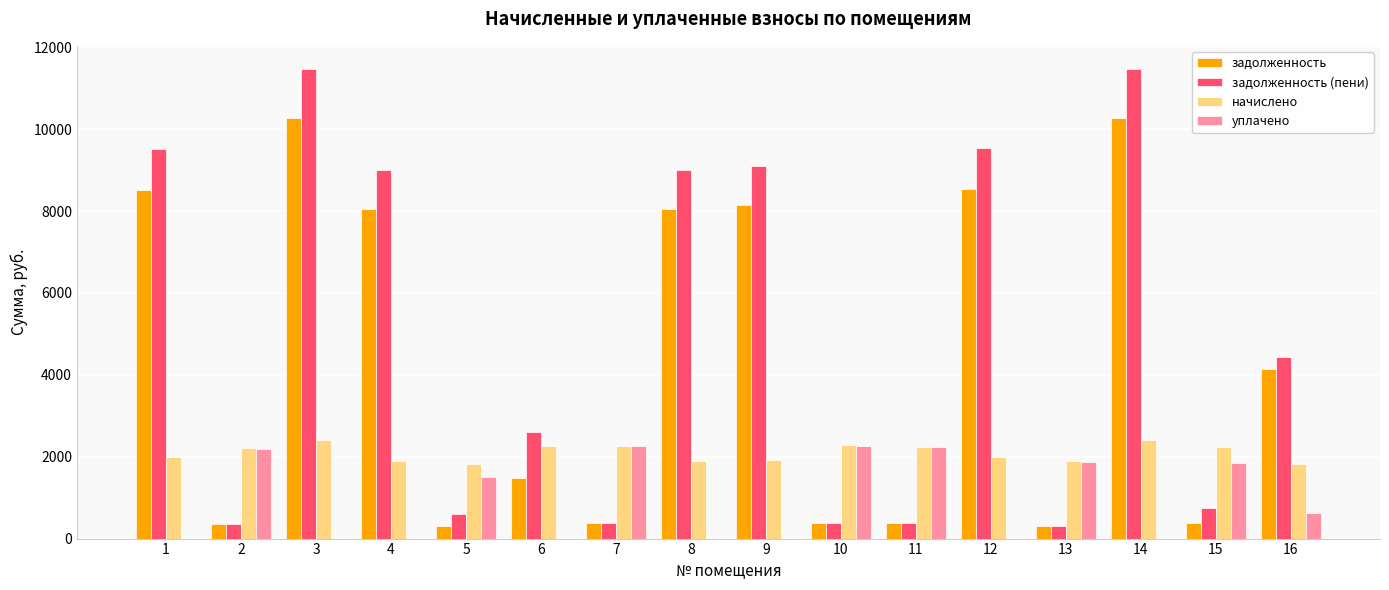

At which label does начислено first exceed 2203?

2